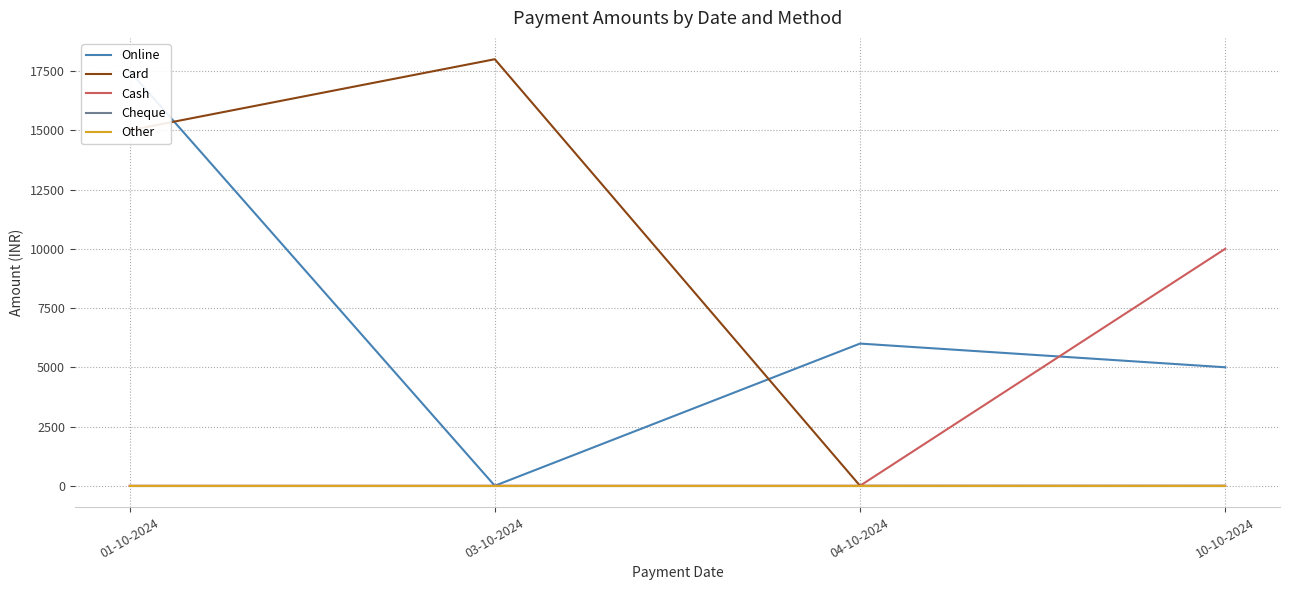

What are all the series names shown in the legend?

Online, Card, Cash, Cheque, Other